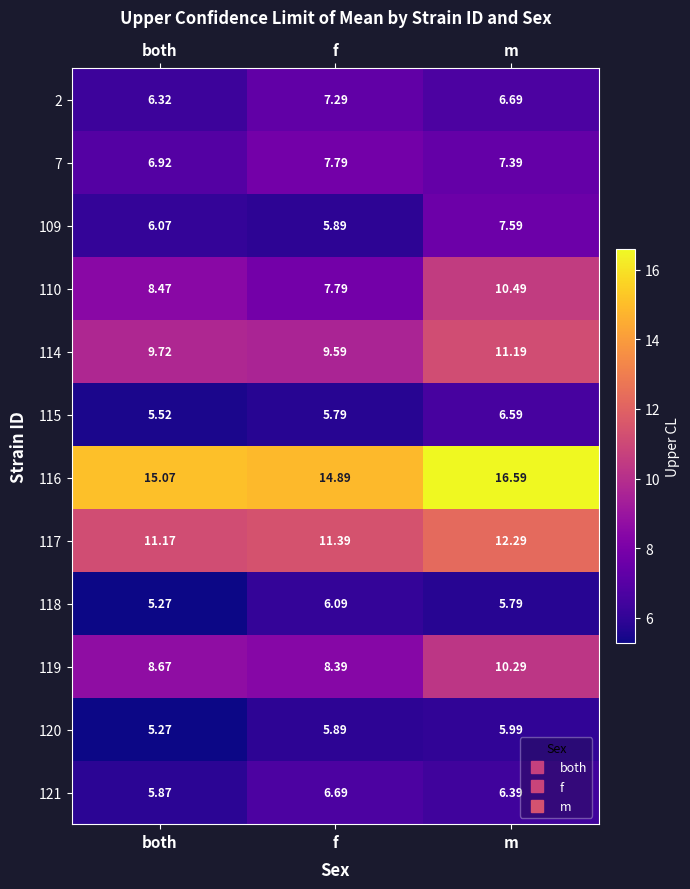

Which category has the highest value in the 109 series?

m